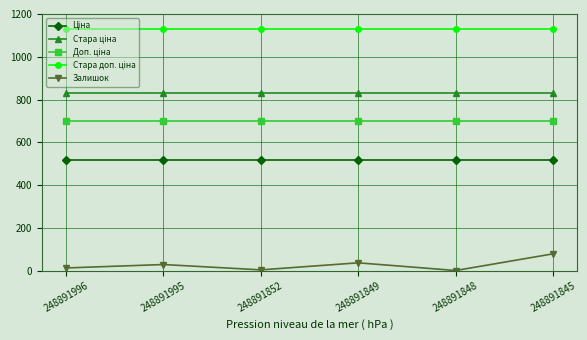

What is the difference between the highest and lowest values at 248891996?

1116.0